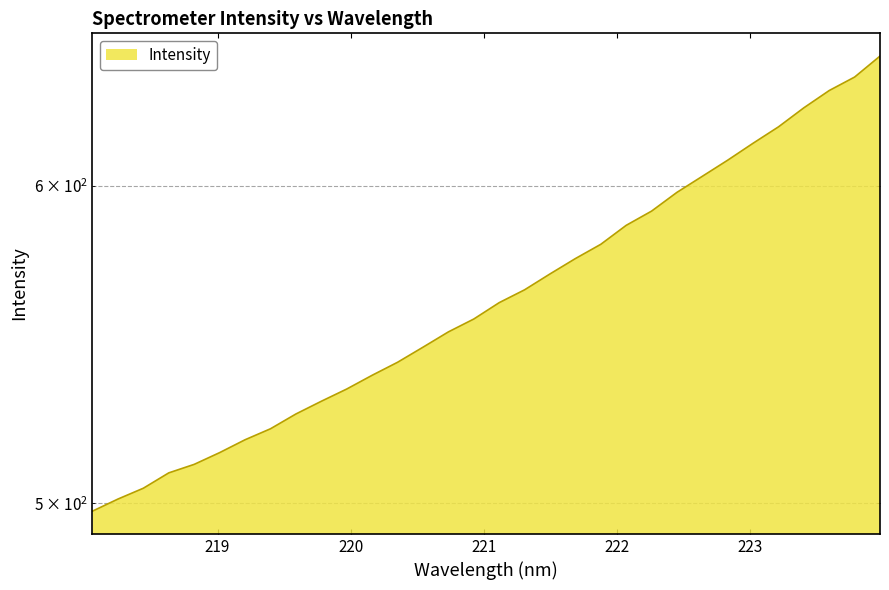

What is the change in value from 218.442 to 221.1174?

+56.7